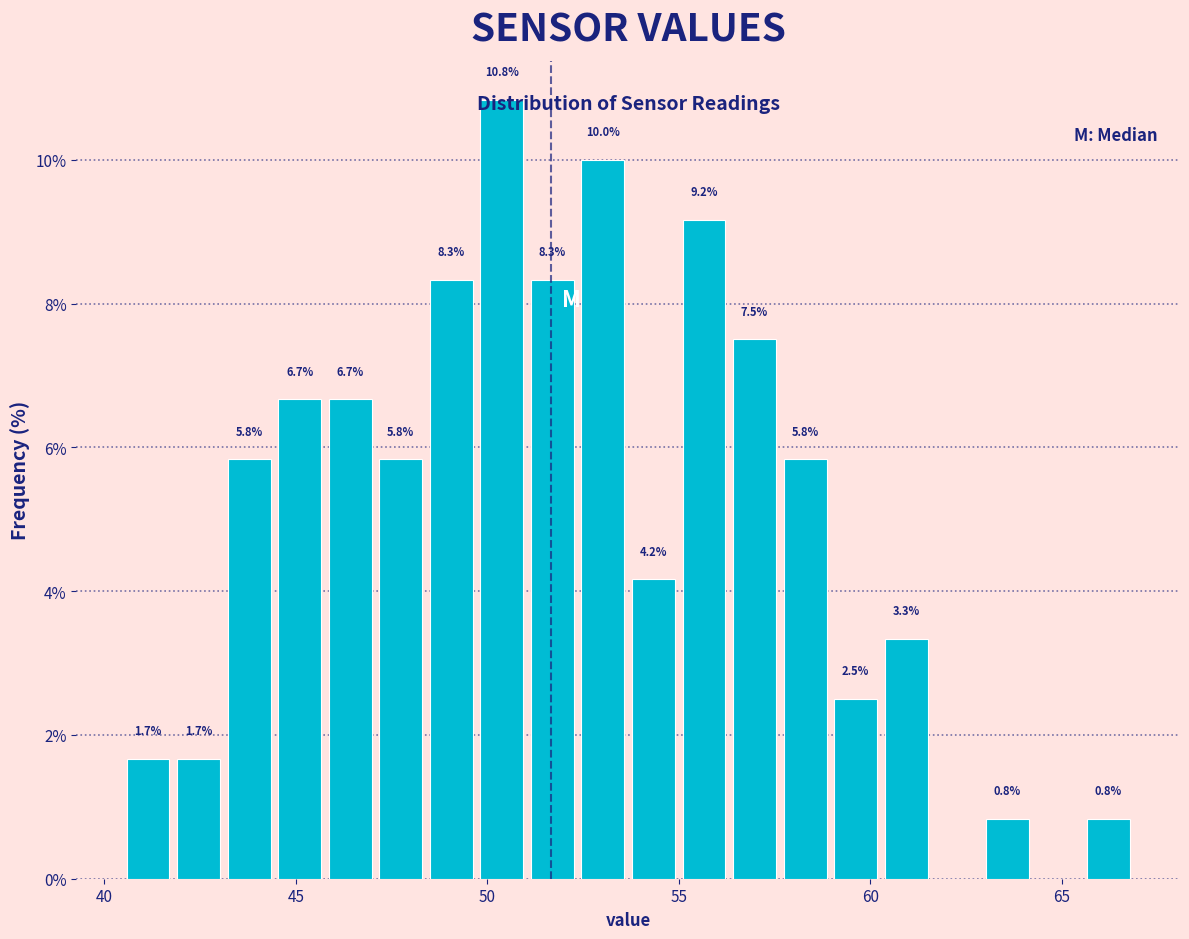

Read against the x-axis, roughly where is the centre of the tallest bar?

50.5